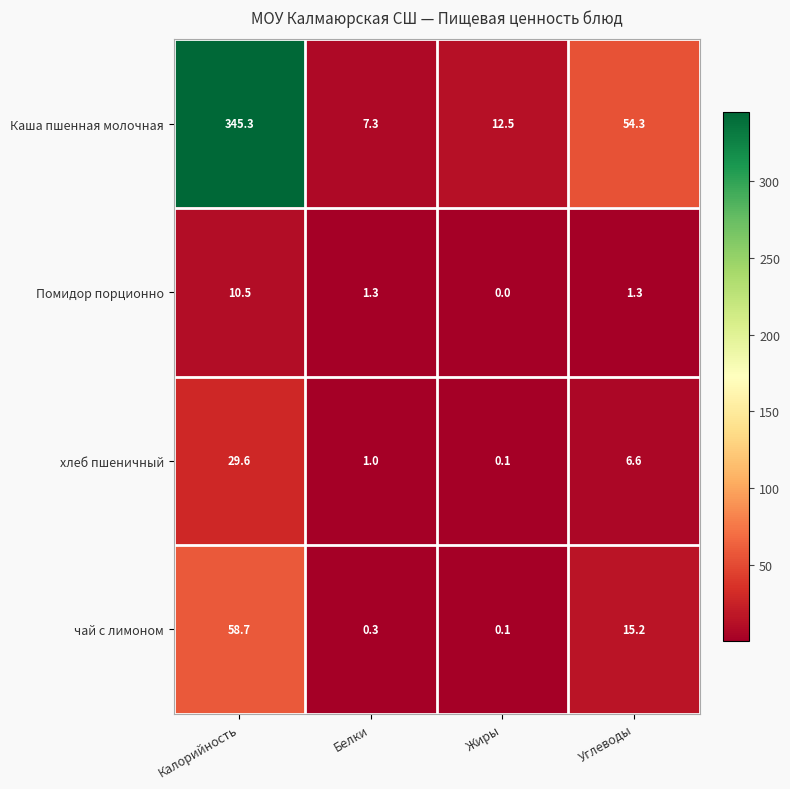

Reading right to left, what are all the values shown in this chart?

Каша пшенная молочная: 54.3	12.5	7.3	345.3
Помидор порционно: 1.3	0.0	1.3	10.5
хлеб пшеничный: 6.6	0.1	1.0	29.6
чай с лимоном: 15.2	0.1	0.3	58.7